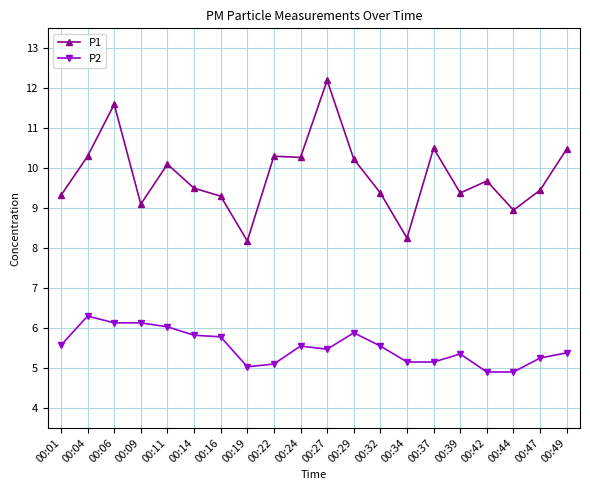

Where is the first local minimum for P1?

00:09